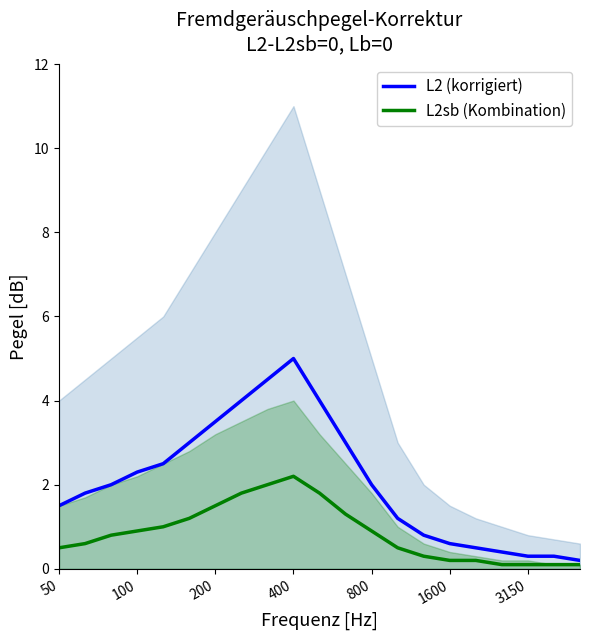

What is the difference between the highest and lowest values at 50?

1.0